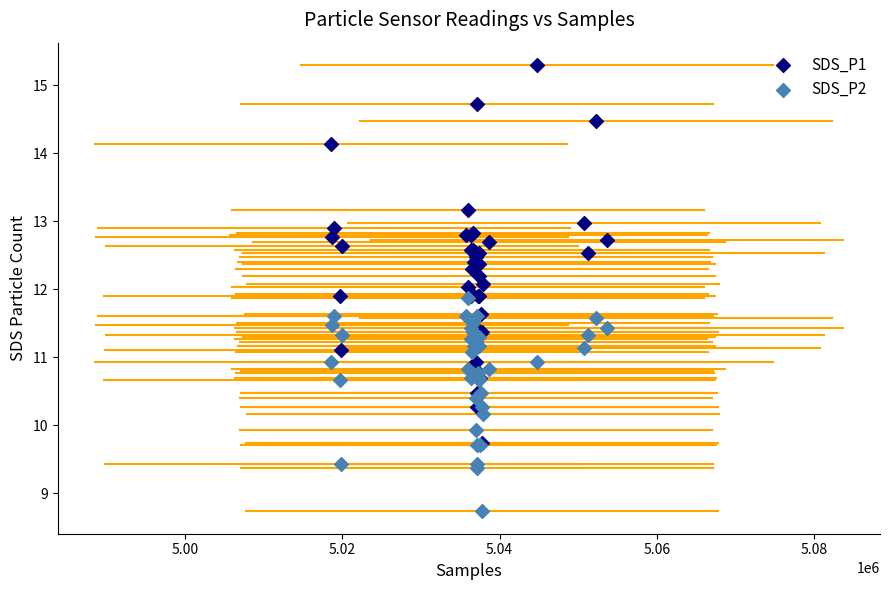

Which series has the widest spread of Y values?

SDS_P1